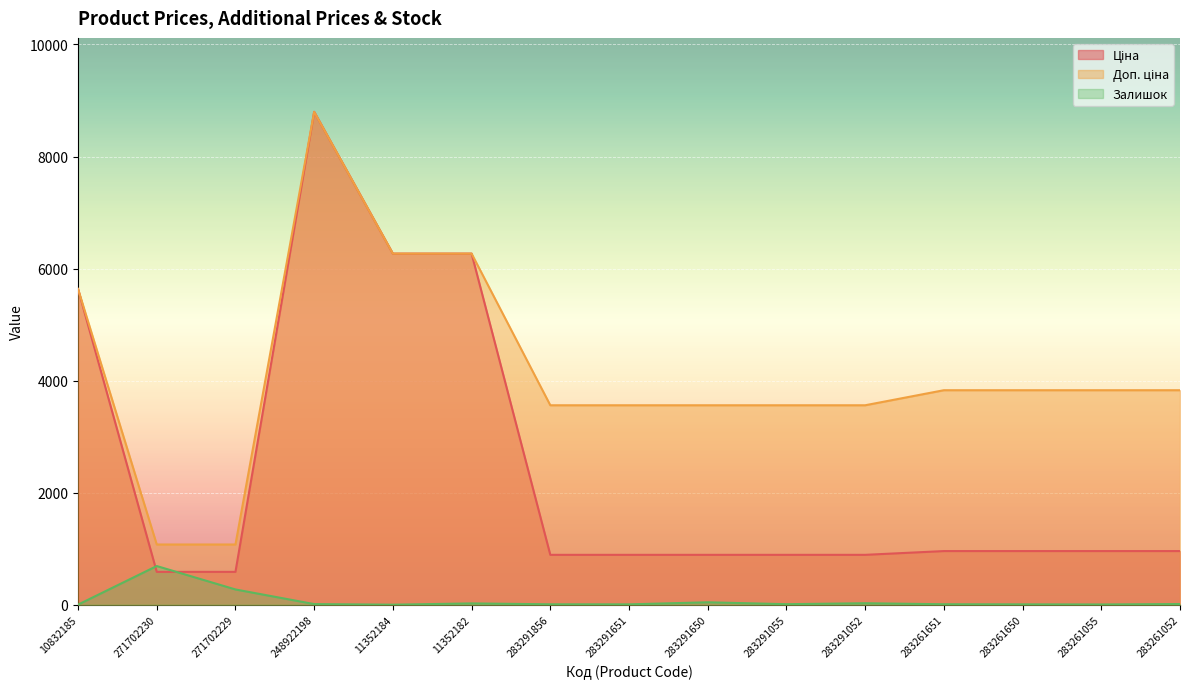

What is the greatest value displayed?

8797.6